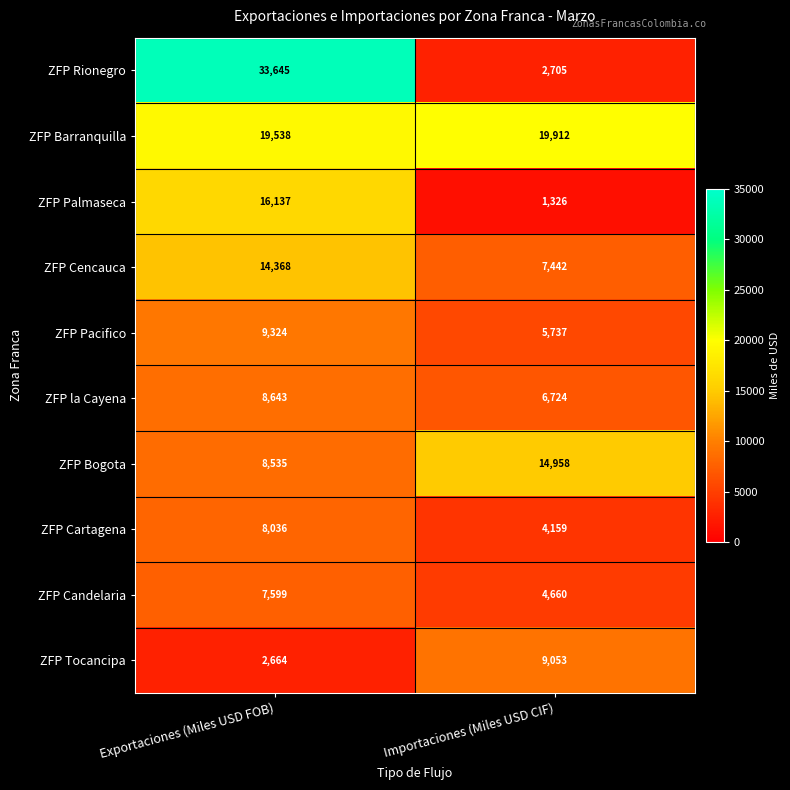

At which category is the sum across all series the highest?

Exportaciones (Miles USD FOB)